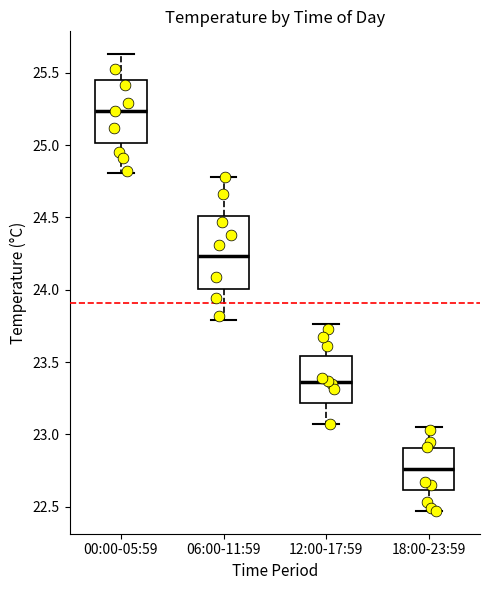

Which box has the highest median line?

00:00-05:59